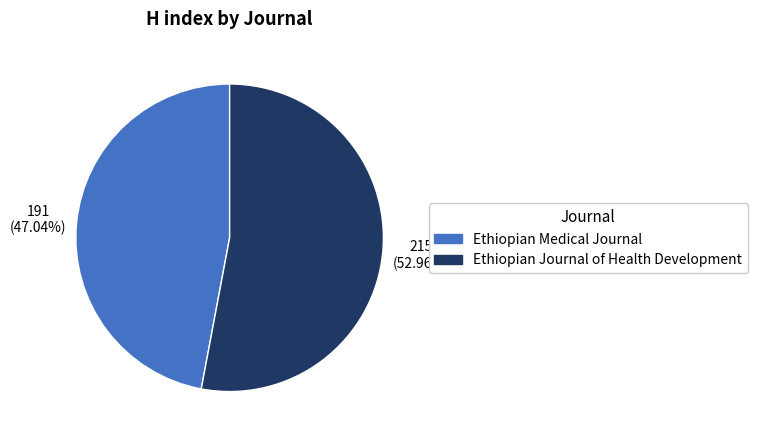

The Ethiopian Medical Journal slice represents 38% of the pie. True or false?

False